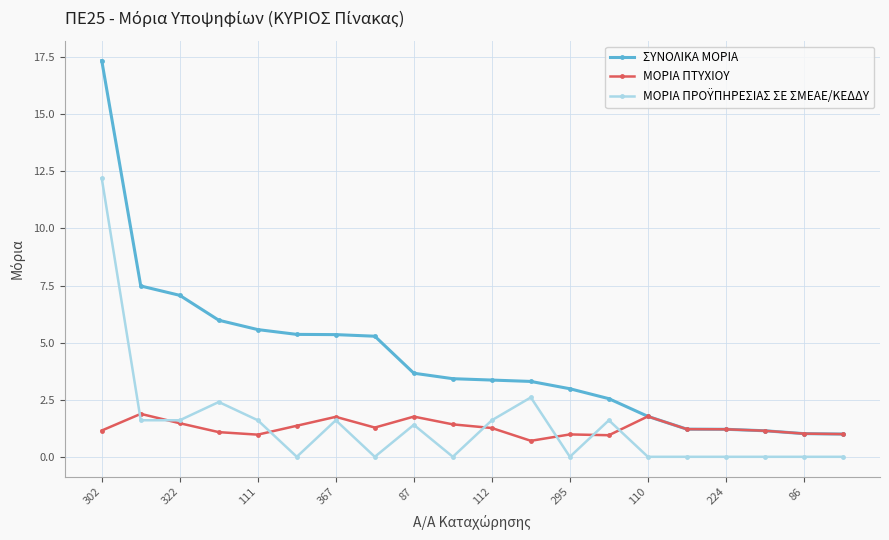

Which series has the largest total across all categories?

ΣΥΝΟΛΙΚΑ ΜΟΡΙΑ